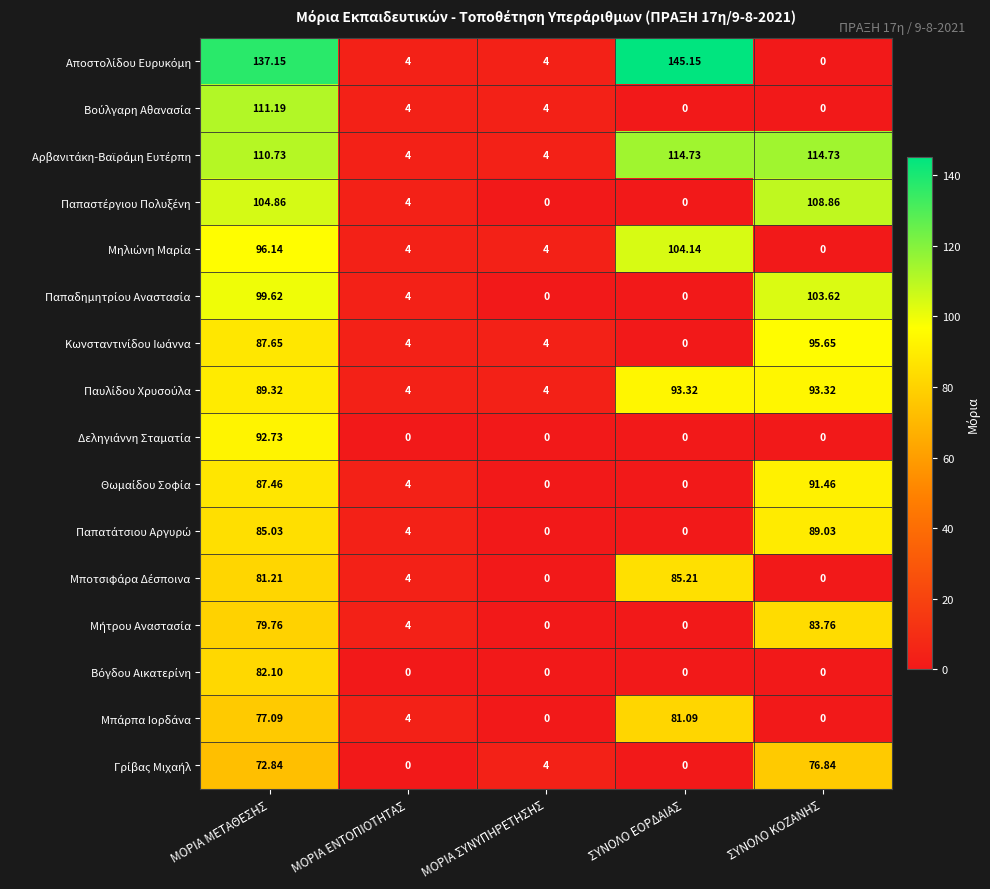

At which category is the sum across all series the highest?

ΜΟΡΙΑ ΜΕΤΑΘΕΣΗΣ